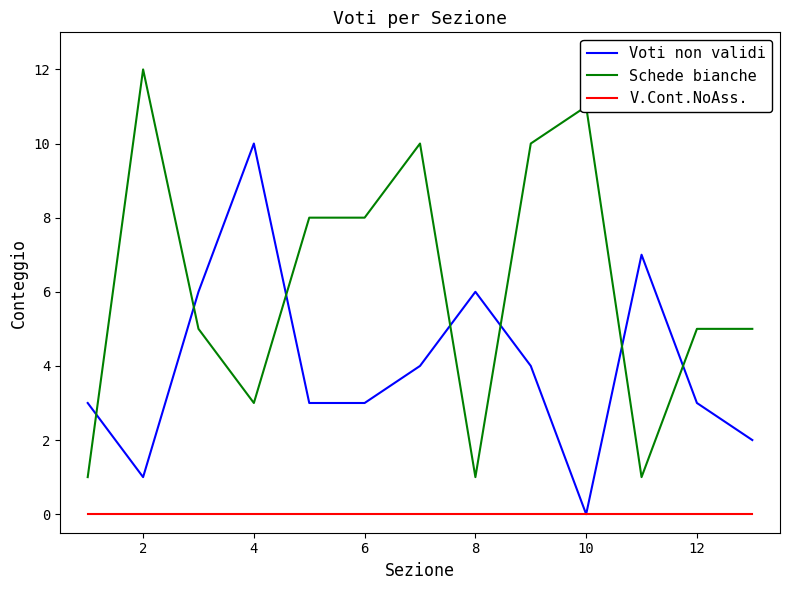

After their last crossing, which series has the higher values: Voti non validi or Schede bianche?

Schede bianche